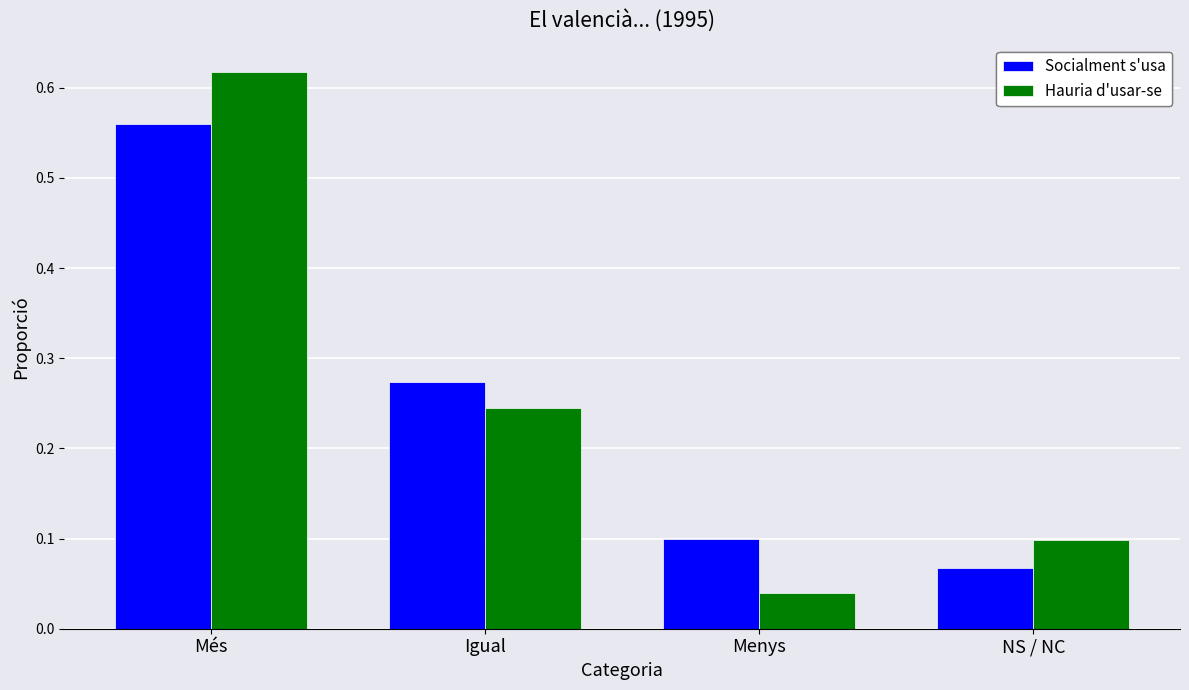

At which label is Socialment s'usa closest to 0?

NS / NC